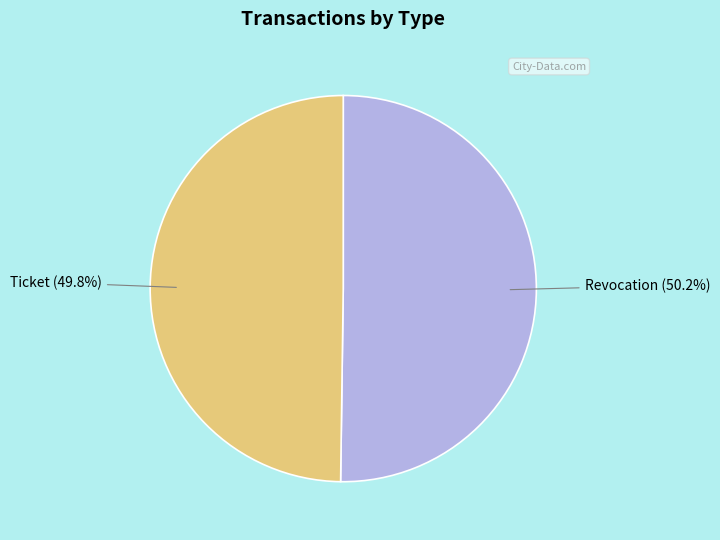

Is there any slice that represents more than half of the pie?

Yes